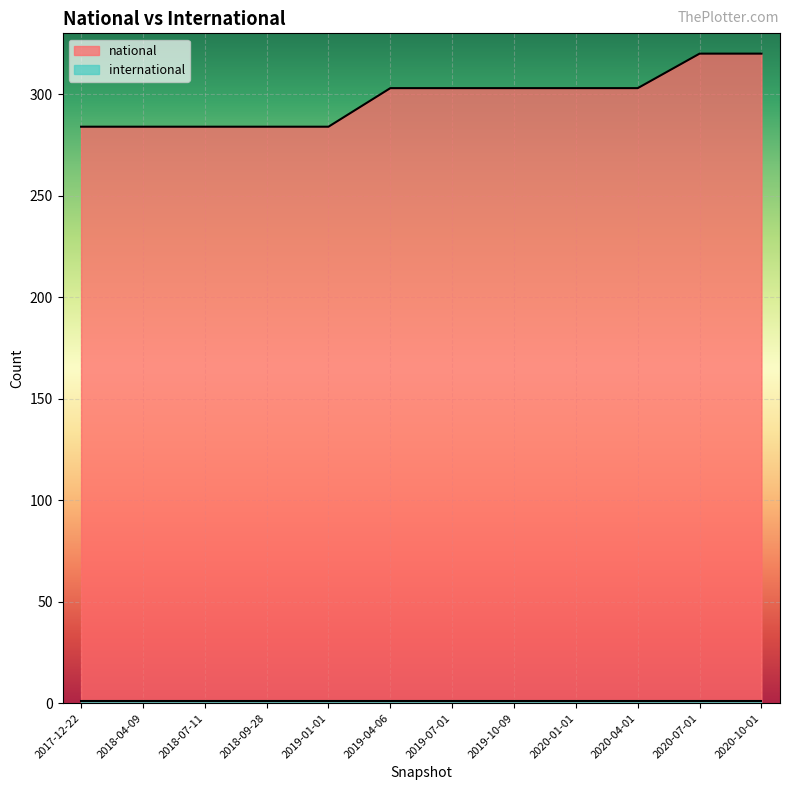

Reading left to right, transcribe all the data shown in this chart.

2017-12-22=284	2018-04-09=284	2018-07-11=284	2018-09-28=284	2019-01-01=284	2019-04-06=303	2019-07-01=303	2019-10-09=303	2020-01-01=303	2020-04-01=303	2020-07-01=320	2020-10-01=320